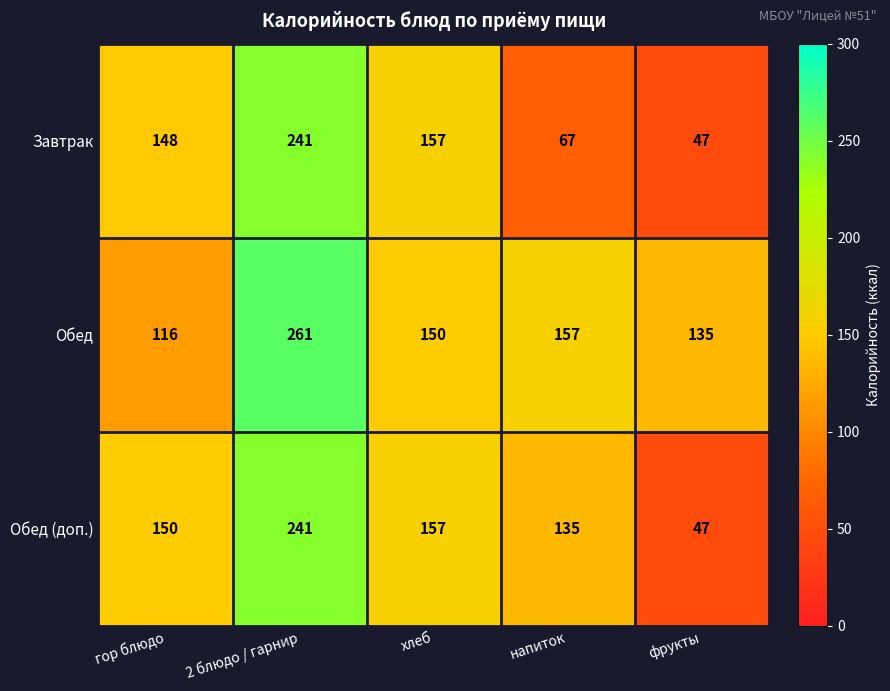

The value of Обед (доп.) at фрукты is 75. True or false?

False